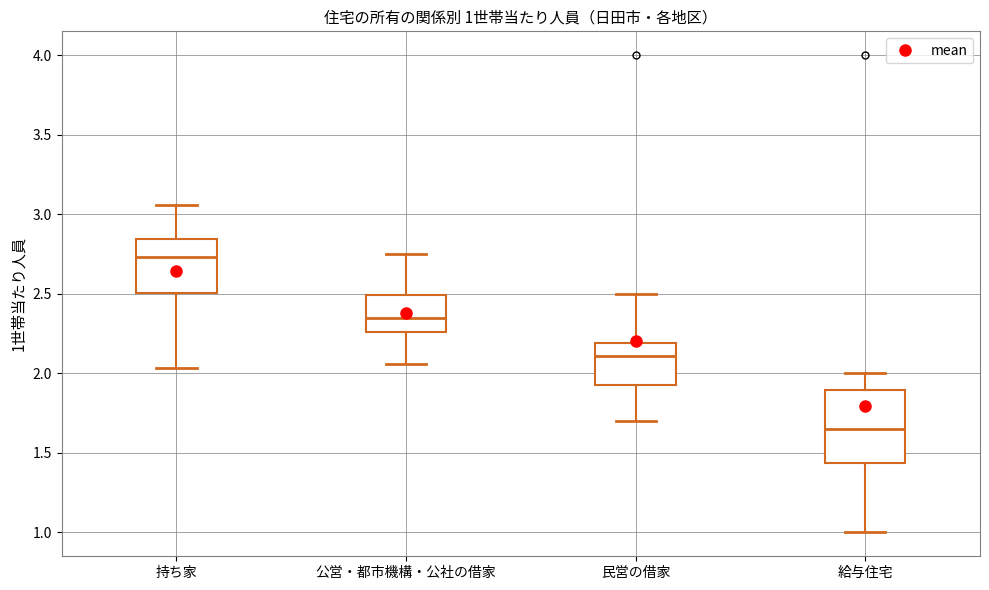

Which box has the highest median line?

持ち家